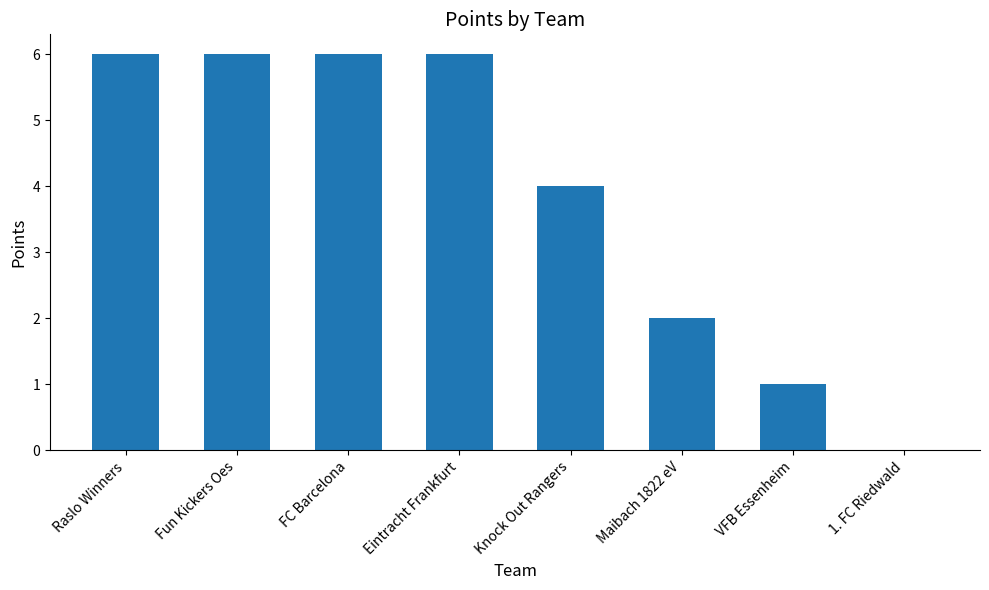

What is the maximum value shown in the chart?

6